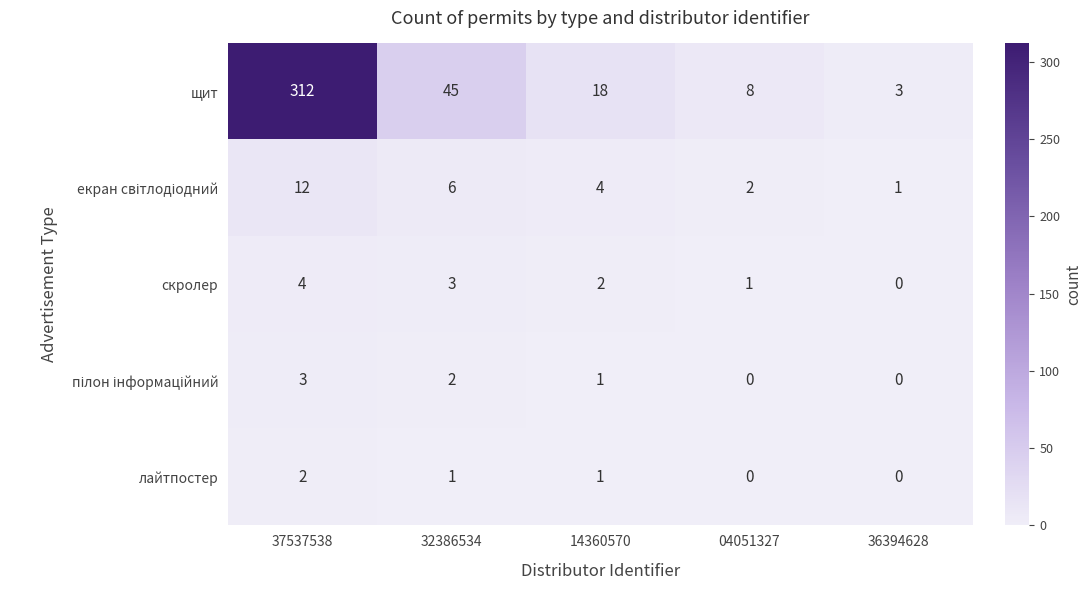

At which label does лайтпостер first exceed 1?

37537538